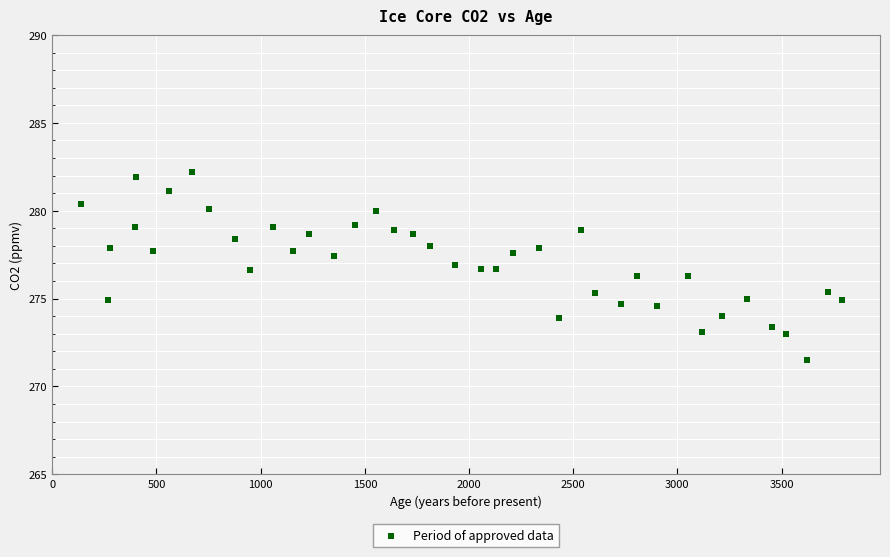

What is the range of Y values (max minus min)?

10.7